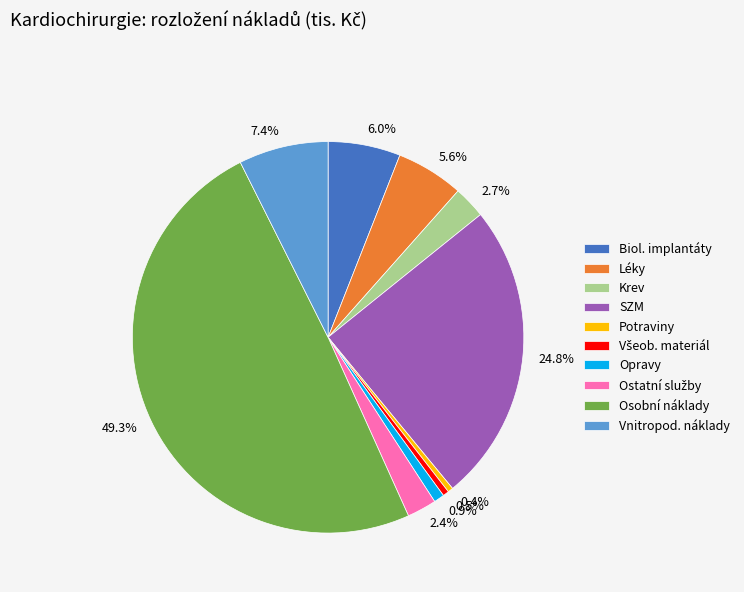

Which has a higher value, 6.0% or 2.4%?

6.0%